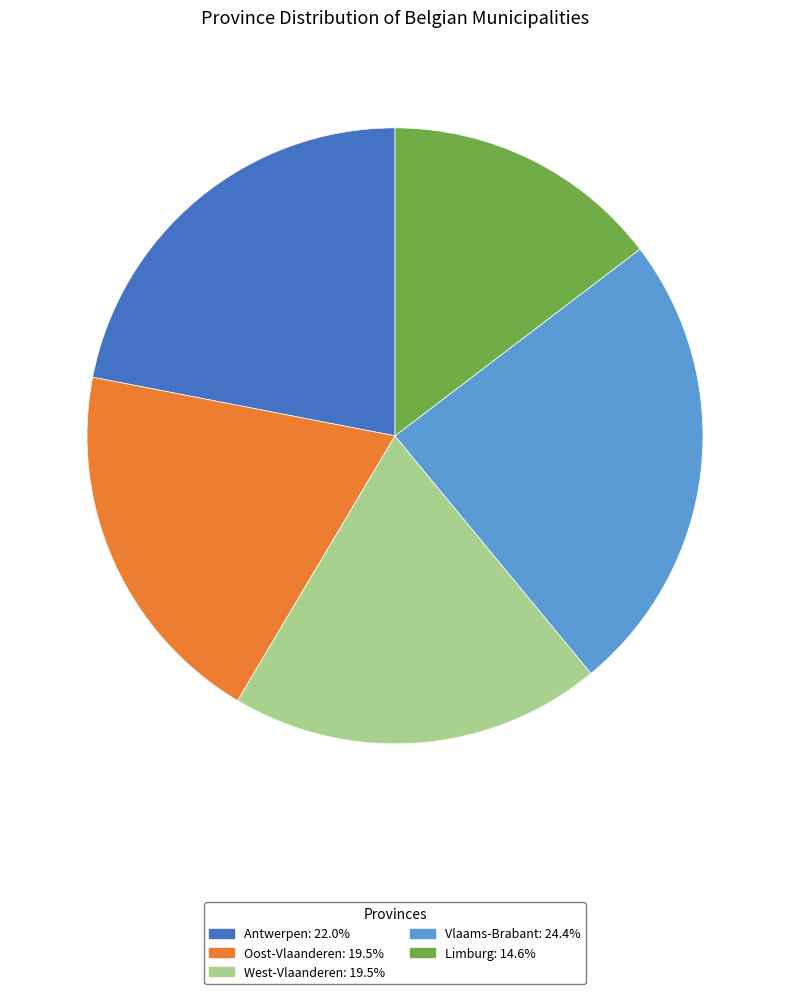

Approximately how many times larger is the value at West-Vlaanderen compared to Vlaams-Brabant?

0.8